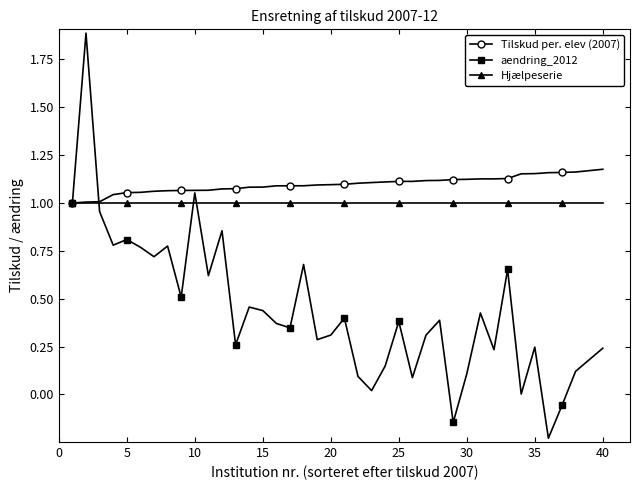

Which series has the largest total across all categories?

Tilskud per. elev (2007)